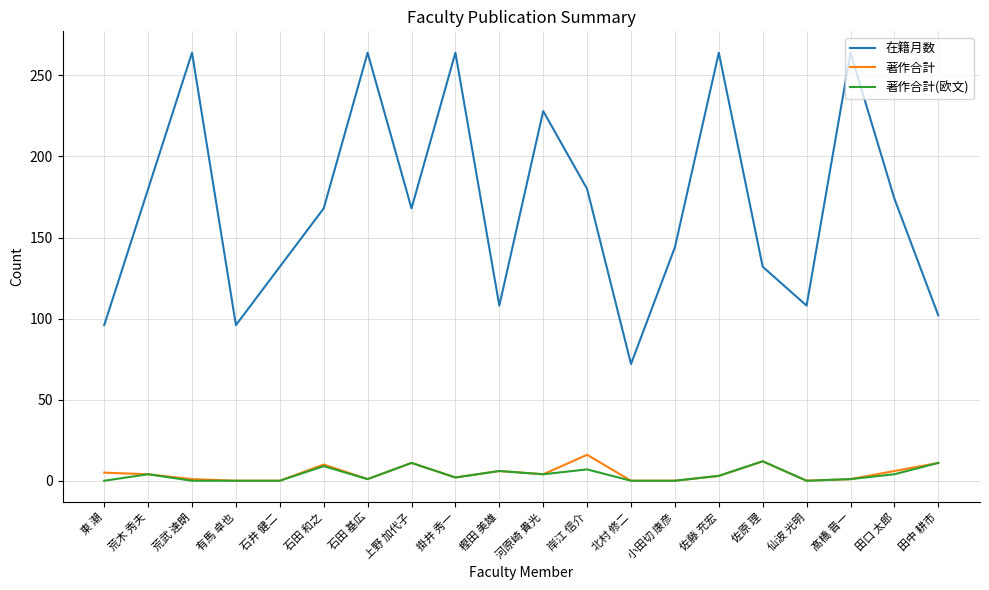

What is the total value across all series at 石田 和之?

187